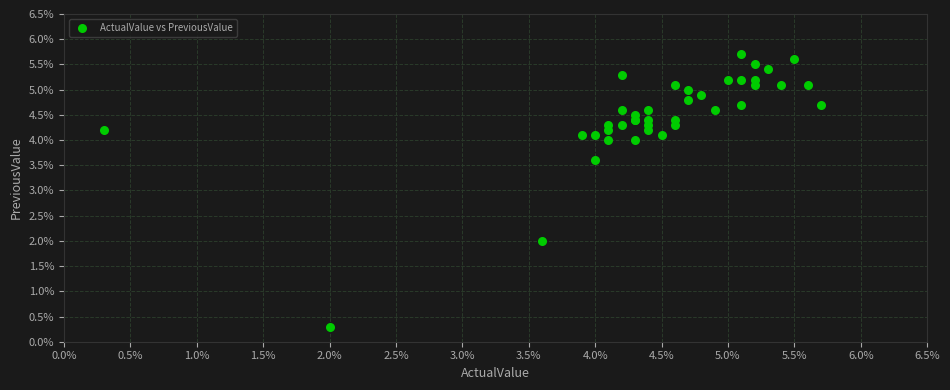

What Y value in the scatter plot is closest to 3?

3.6